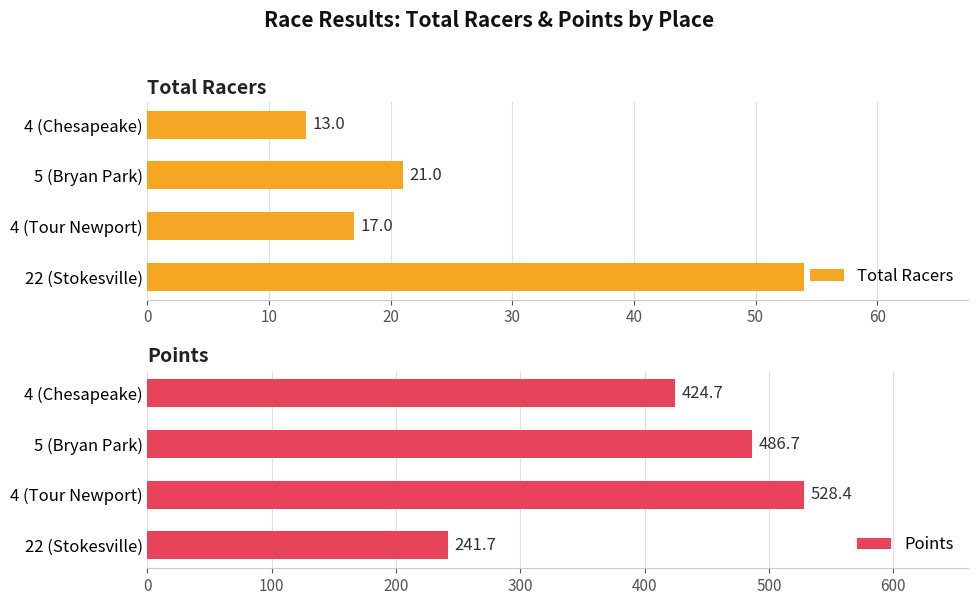

At which label is Total Racers closest to 33?

5 (Bryan Park)